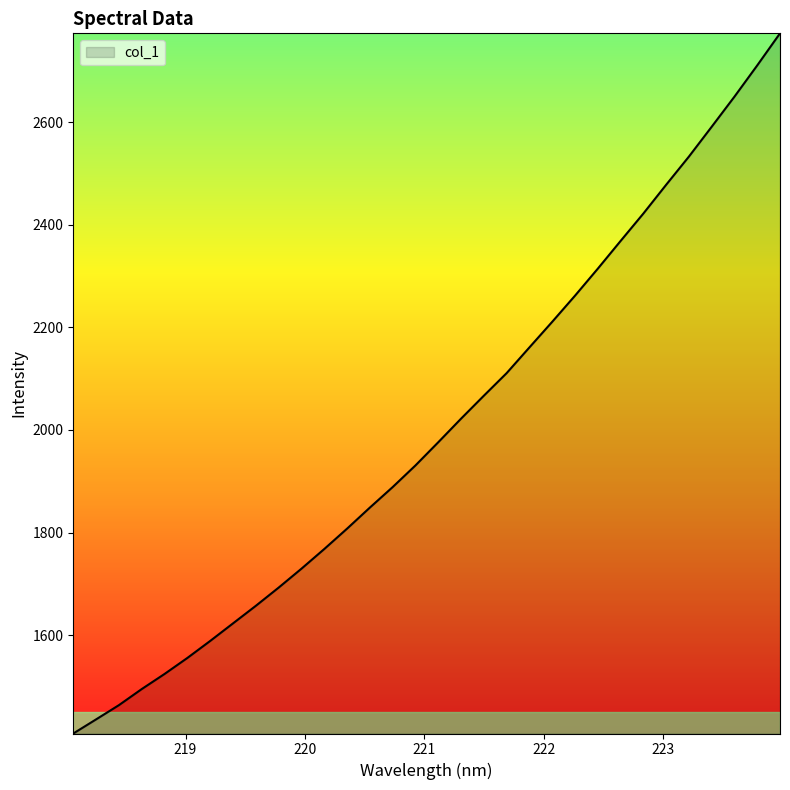

What is the difference between the maximum and minimum values?

1364.7